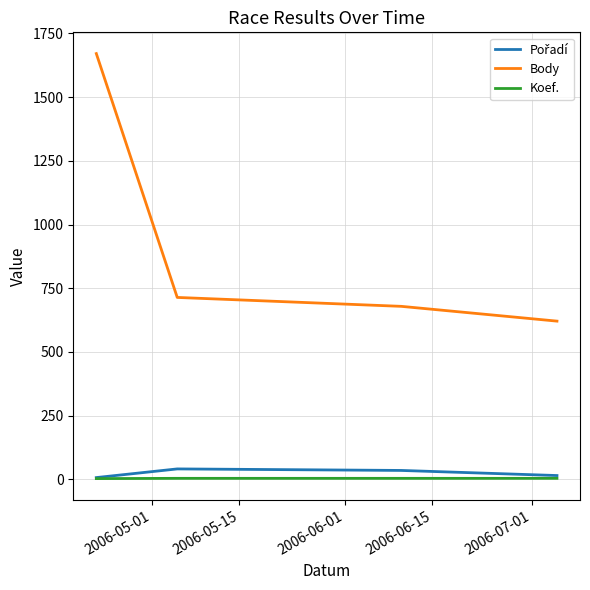

True or false: Body and Koef. cross at least once.

False